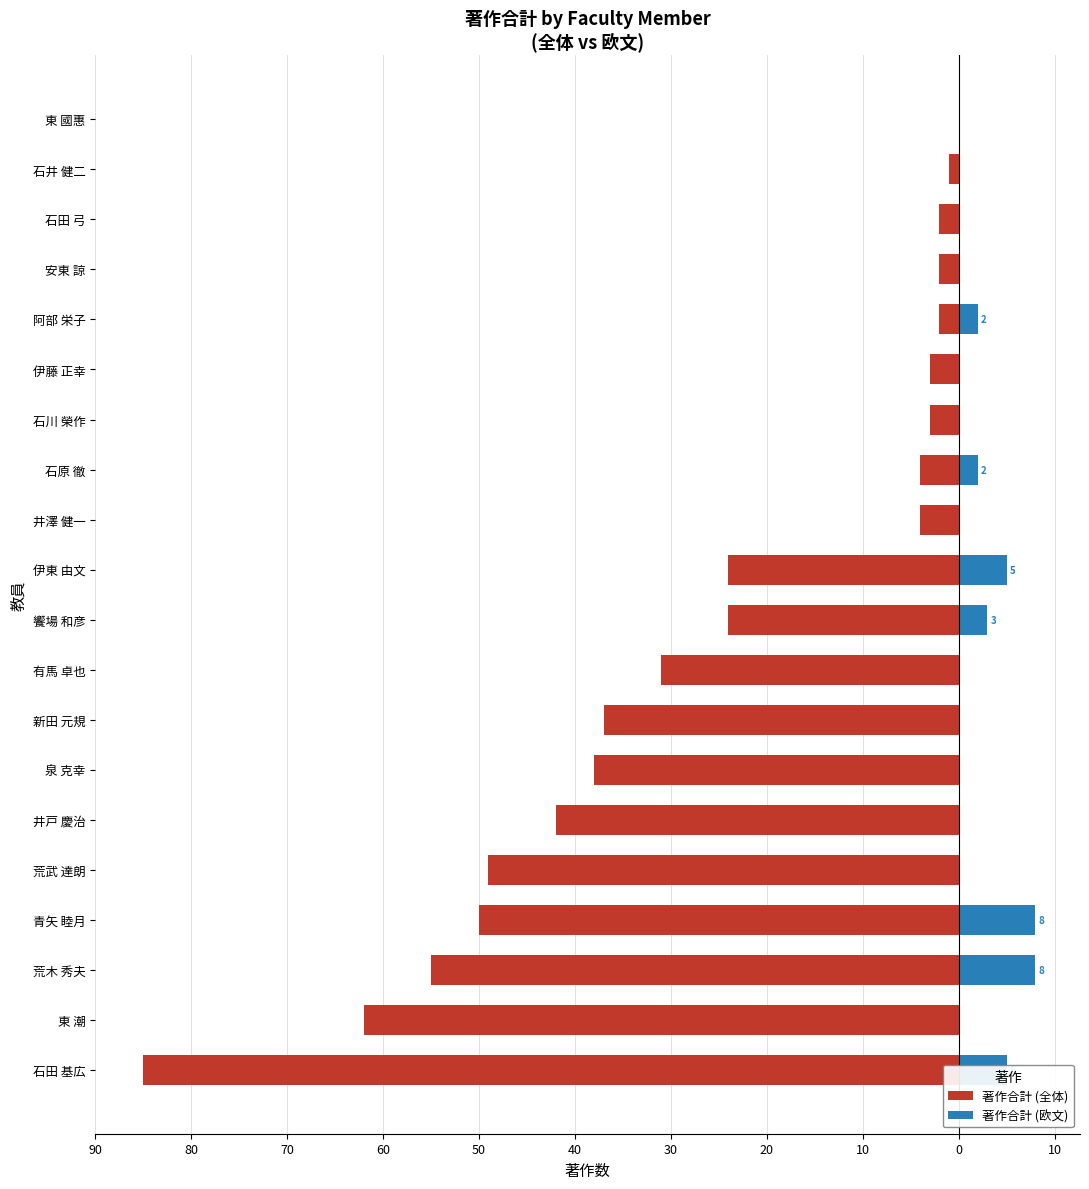

Reading left to right, what are all the values shown in this chart?

著作合計 (全体): -85	-62	-55	-50	-49	-42	-38	-37	-31	-24	-24	-4	-4	-3	-3	-2	-2	-2	-1	0
著作合計 (欧文): 5	0	8	8	0	0	0	0	0	3	5	0	2	0	0	2	0	0	0	0